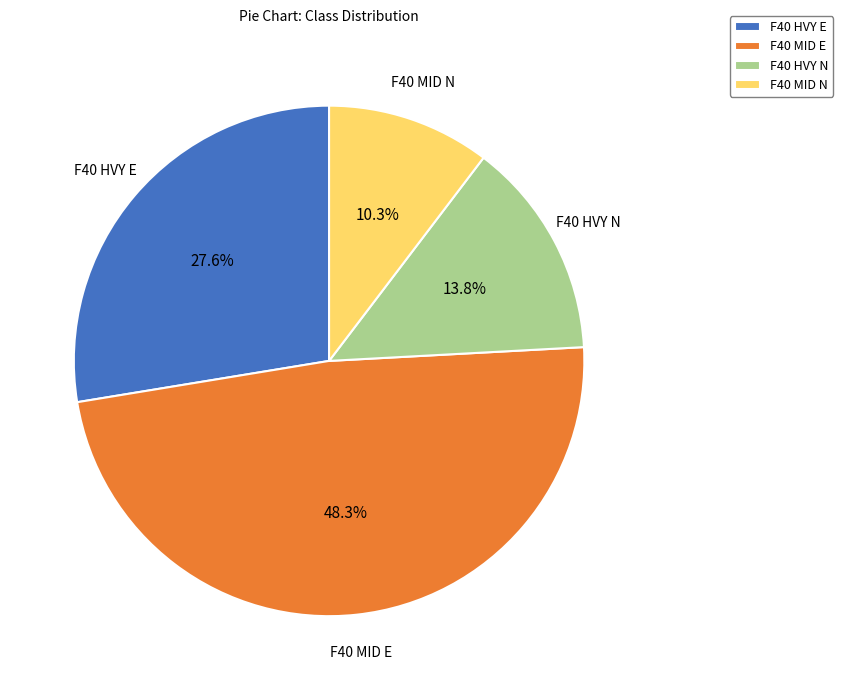

Count the number of slices in the pie.

4